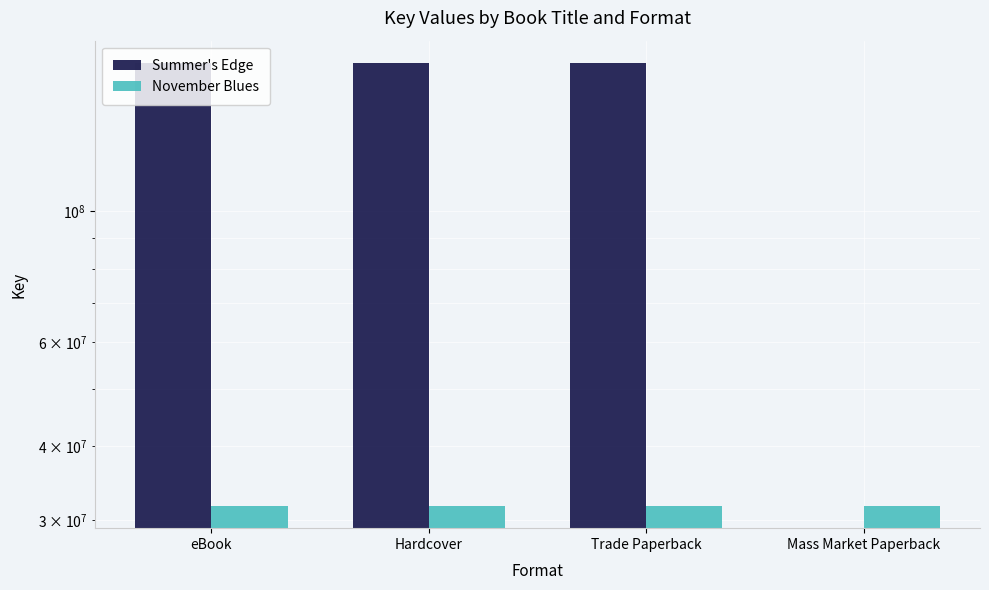

What is the difference between the highest and lowest values at Mass Market Paperback?

31703481